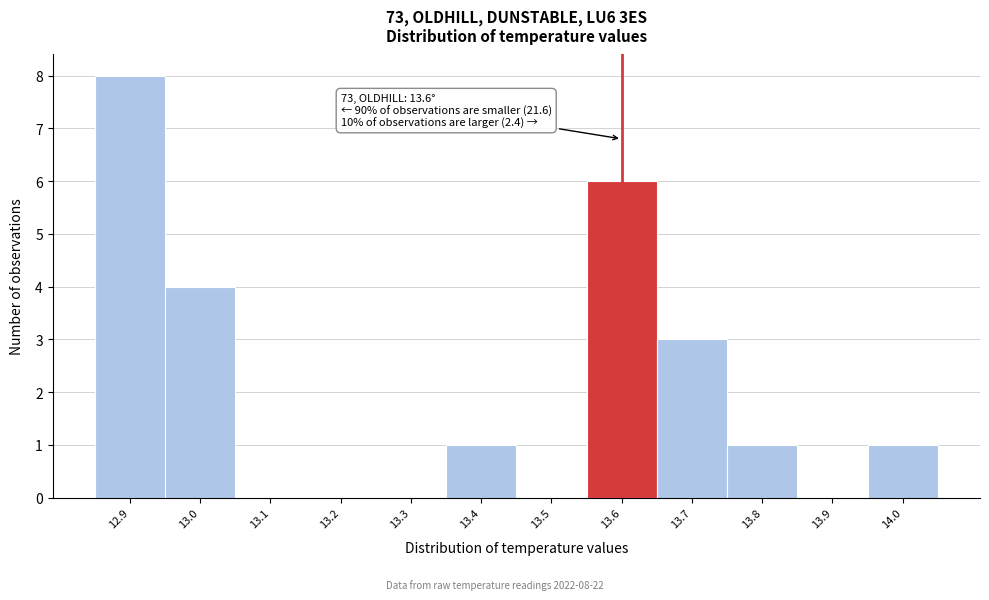

Which range on the x-axis has the tallest bar?

12.85 to 12.95